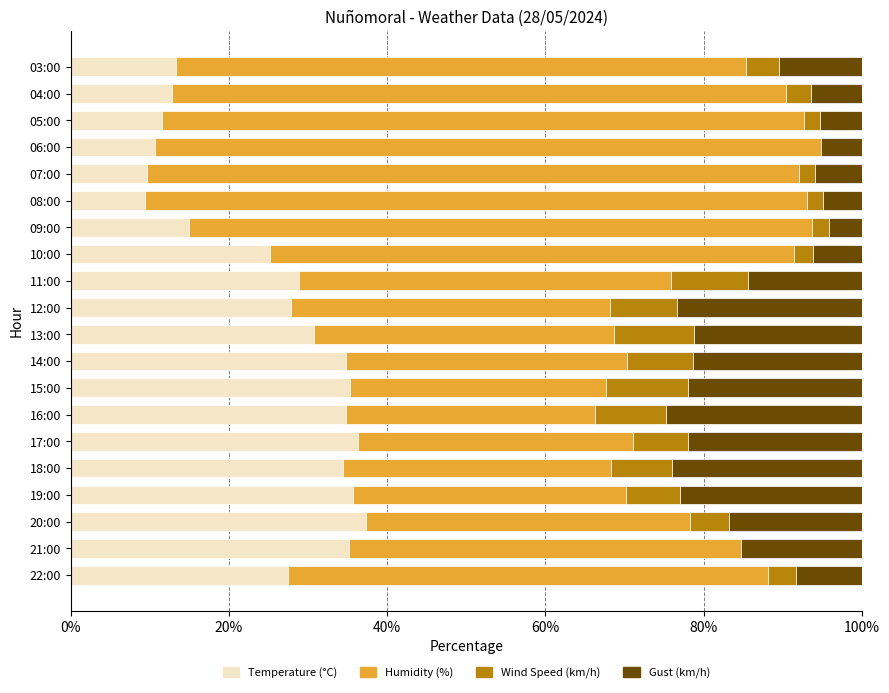

The value of Temperature (°C) at 12:00 is 27.8. True or false?

True